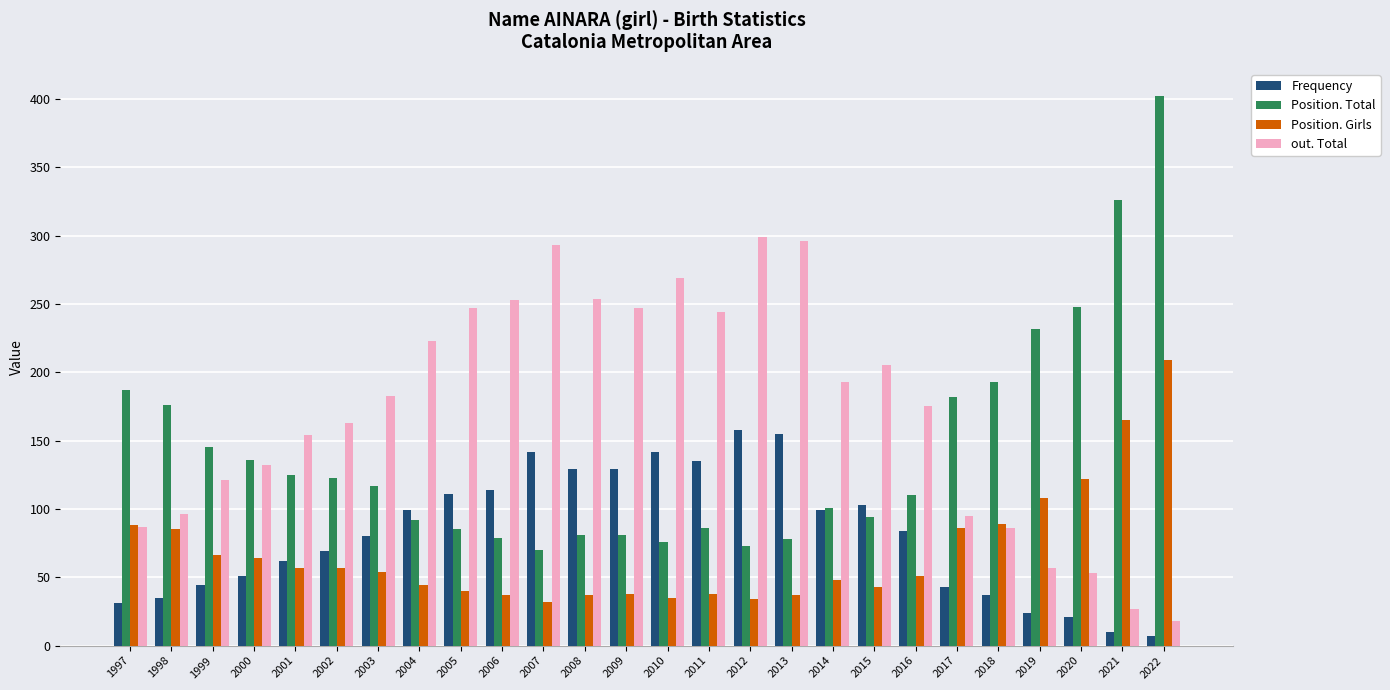

Which series has the largest range (max minus min)?

Position. Total